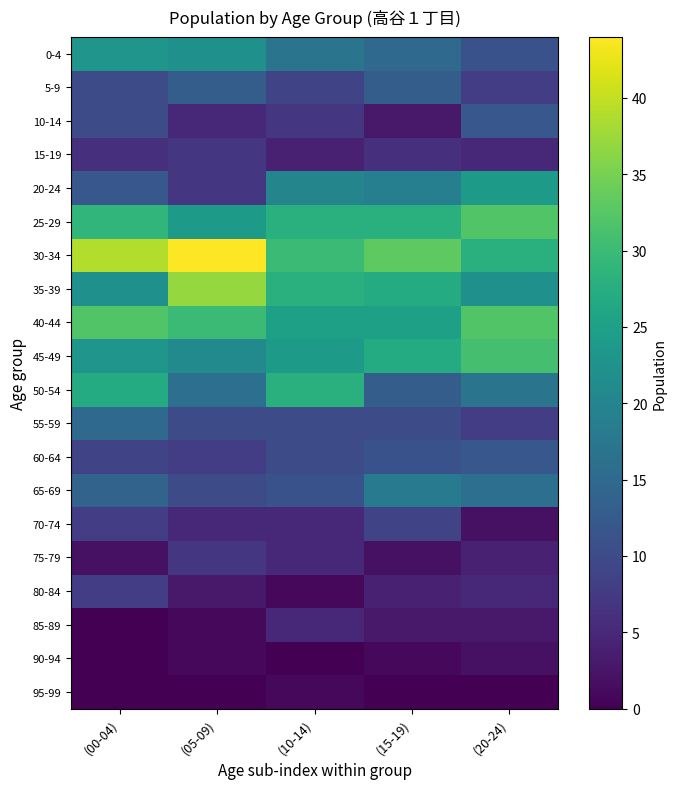

At how many categories does at least one series exceed 26?

5